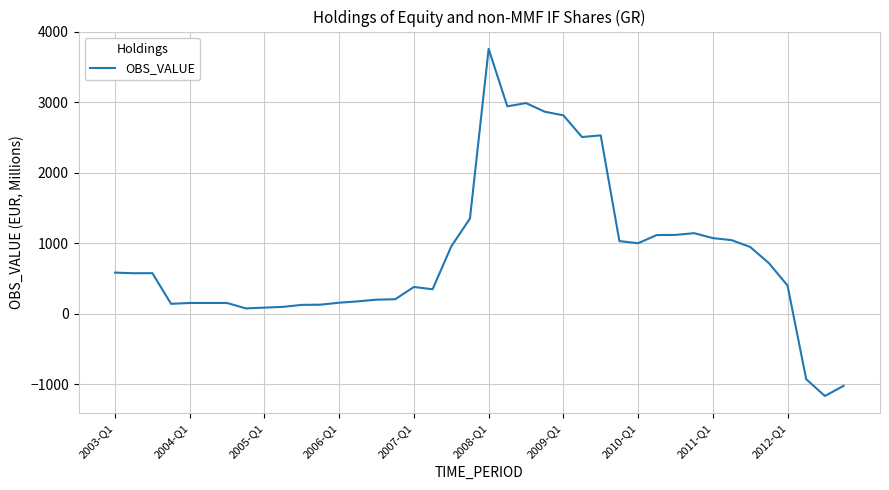

True or false: the data has more than 0 interior local peaks.

True